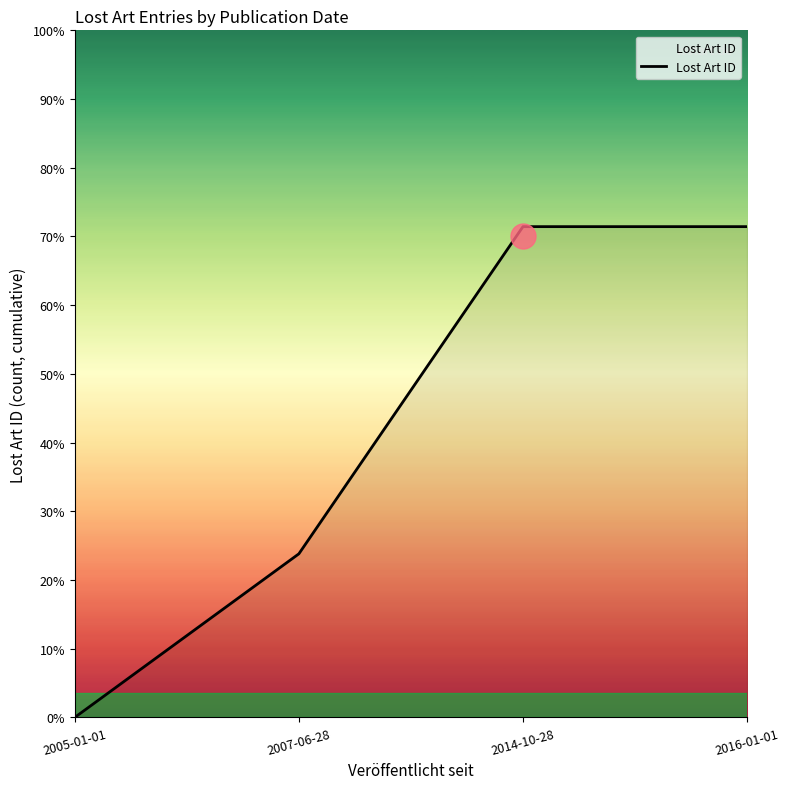

Does the chart display data point markers on the line(s)?

No